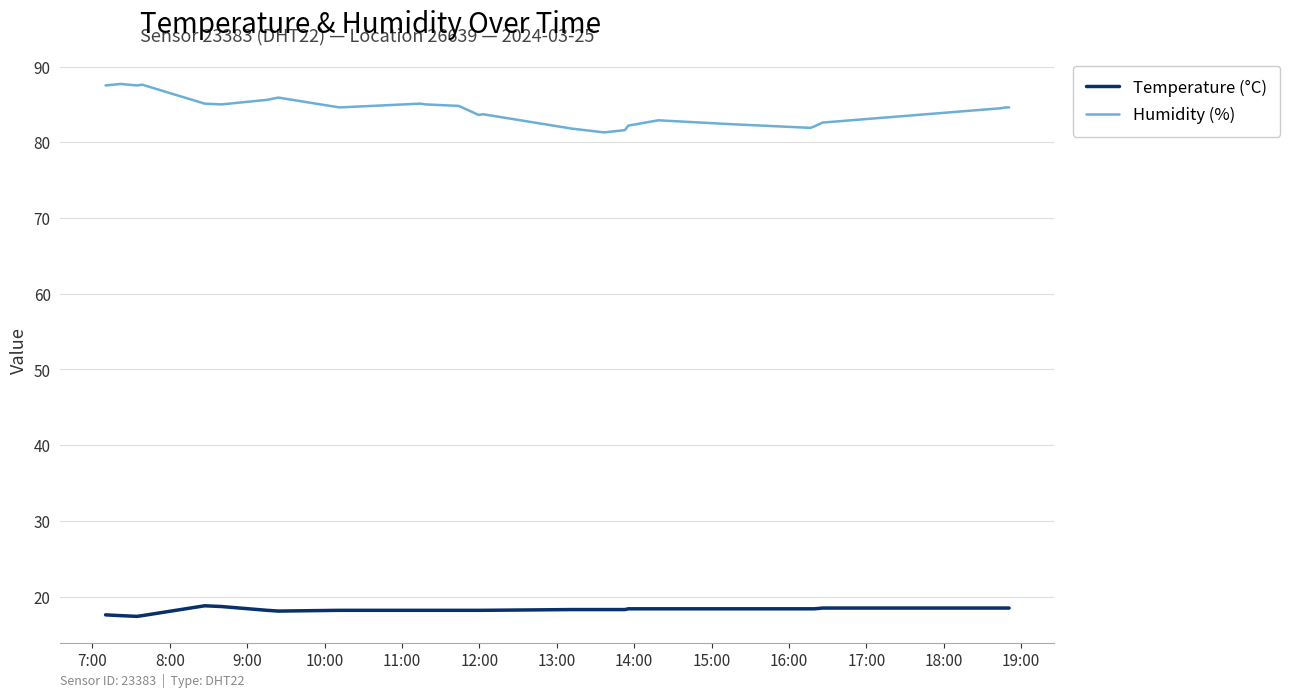

How many series are shown in this chart?

2